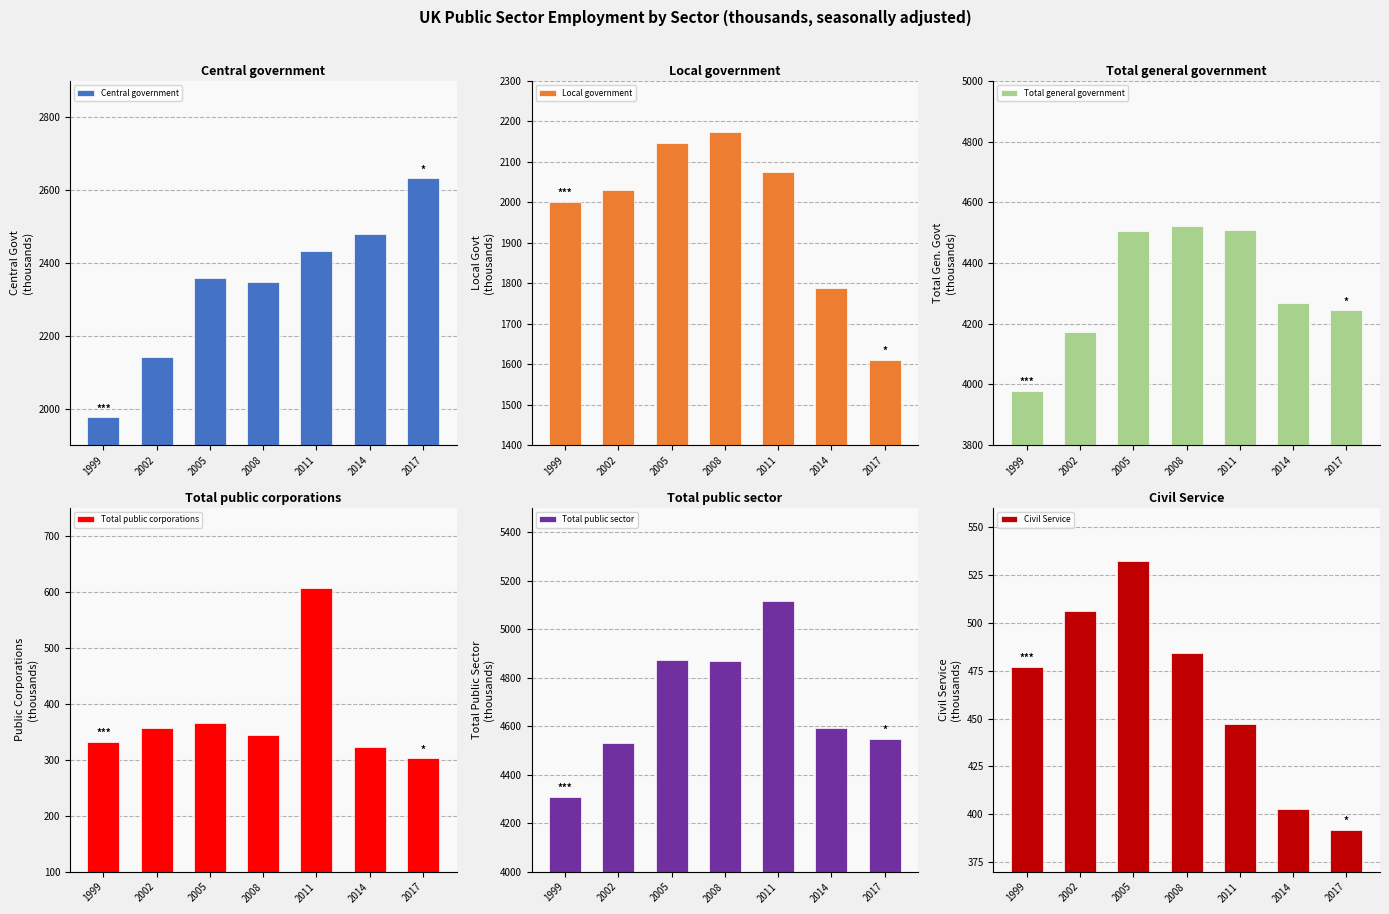

What is the sum of the Local government values at 2017 and 2002?

3641